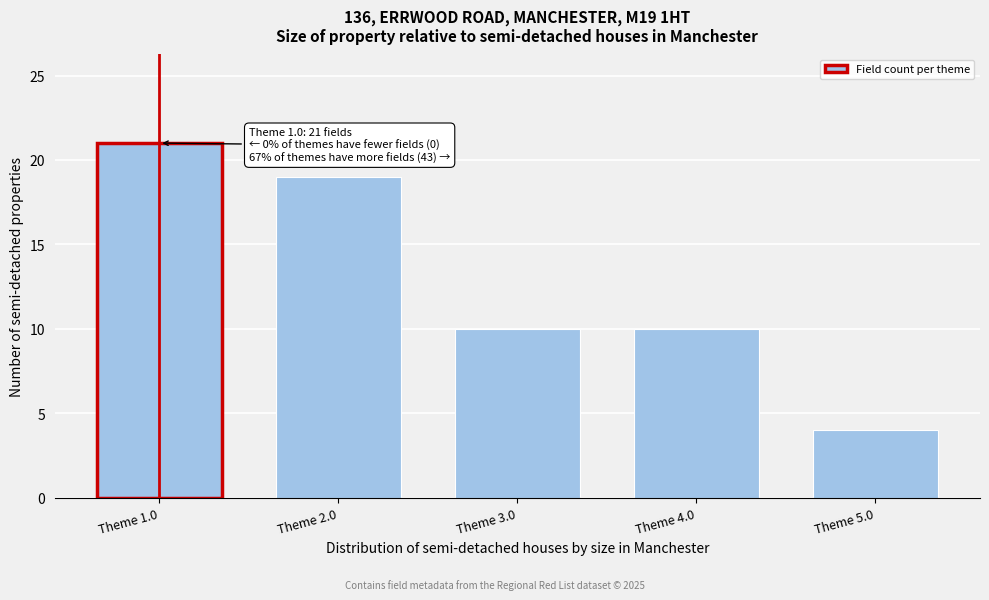

Reading right to left, extract all data points from this chart.

4	10	10	19	21